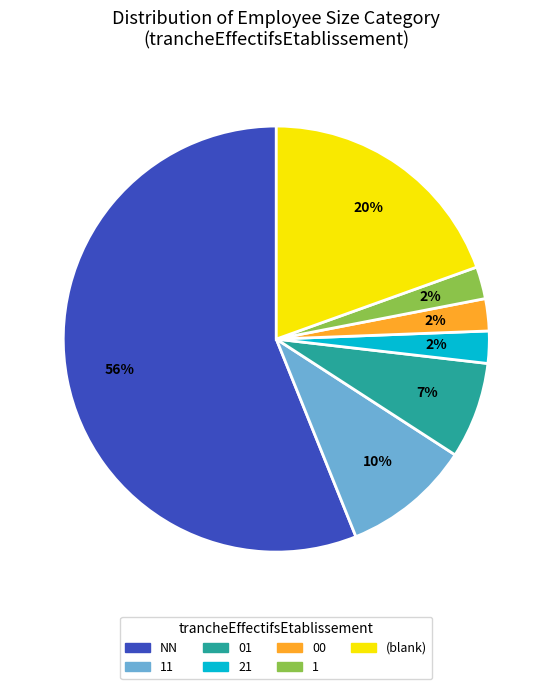

Which slice is the largest?

NN